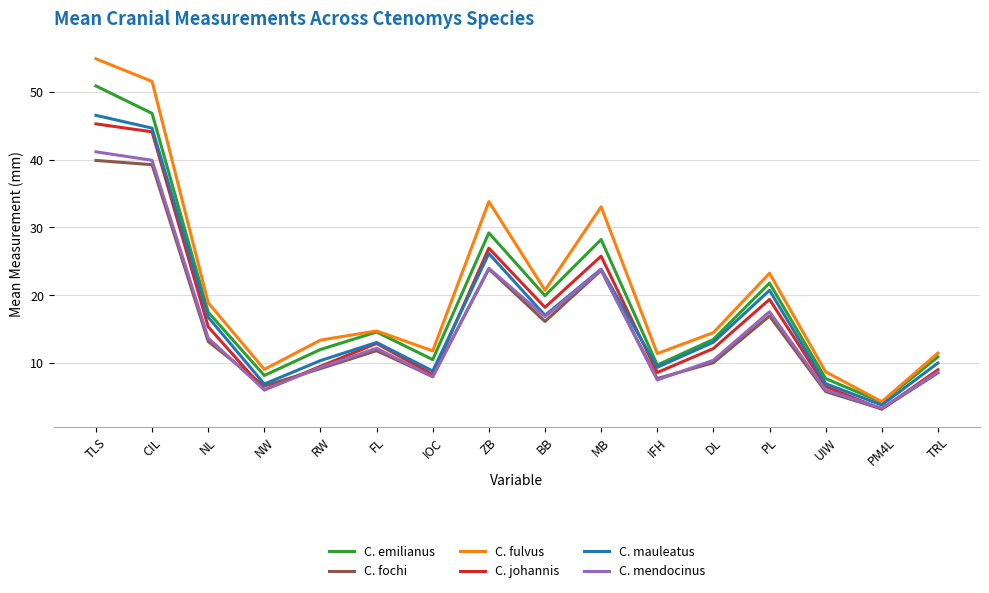

What position from the left is NW?

4